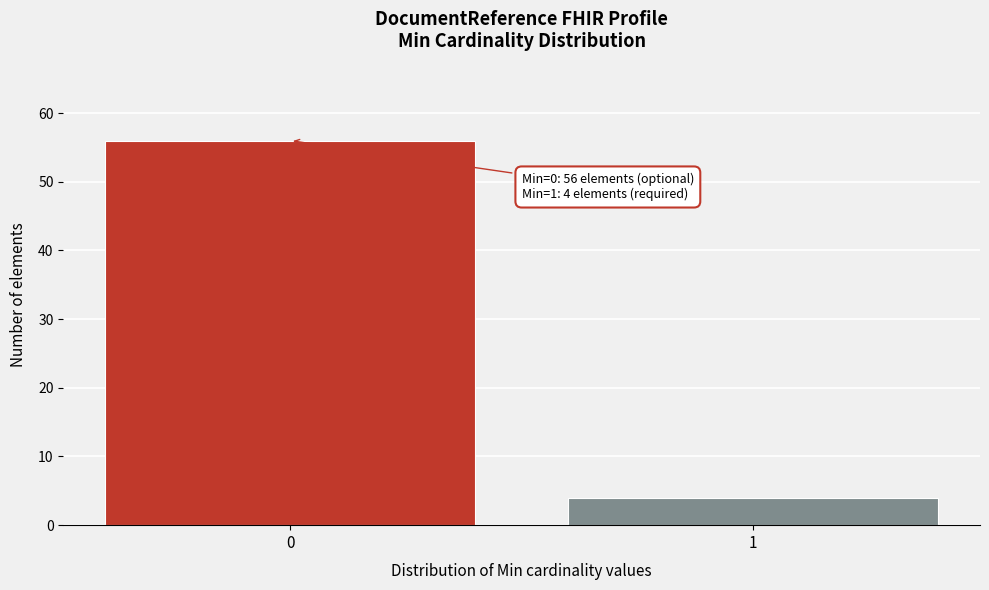

Reading left to right, list all the values displayed in this chart.

0=56	1=4